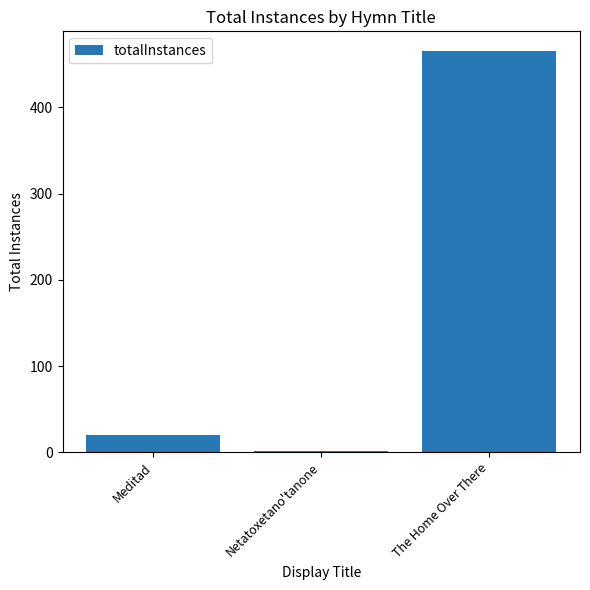

What is the sum of all values?

486